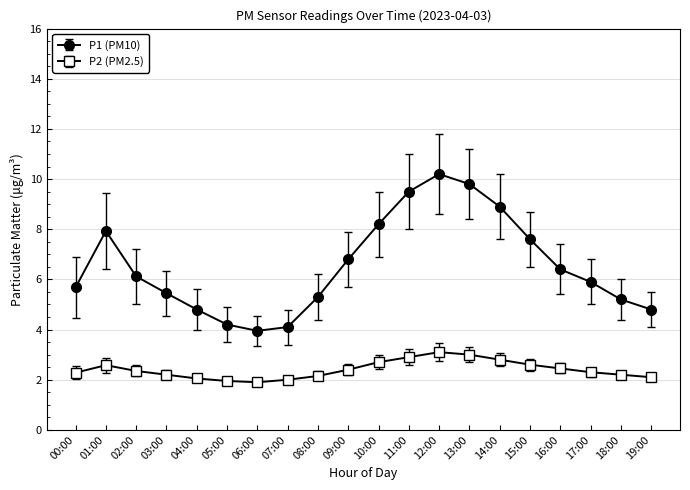

What is the label of the 10th point from the right?

10:00